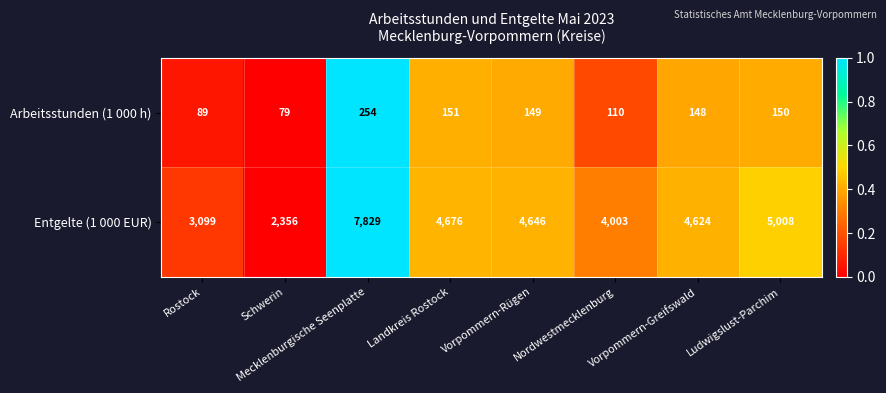

Is the value of Arbeitsstunden (1 000 h) at Landkreis Rostock greater than the value of Entgelte (1 000 EUR) at Schwerin?

No